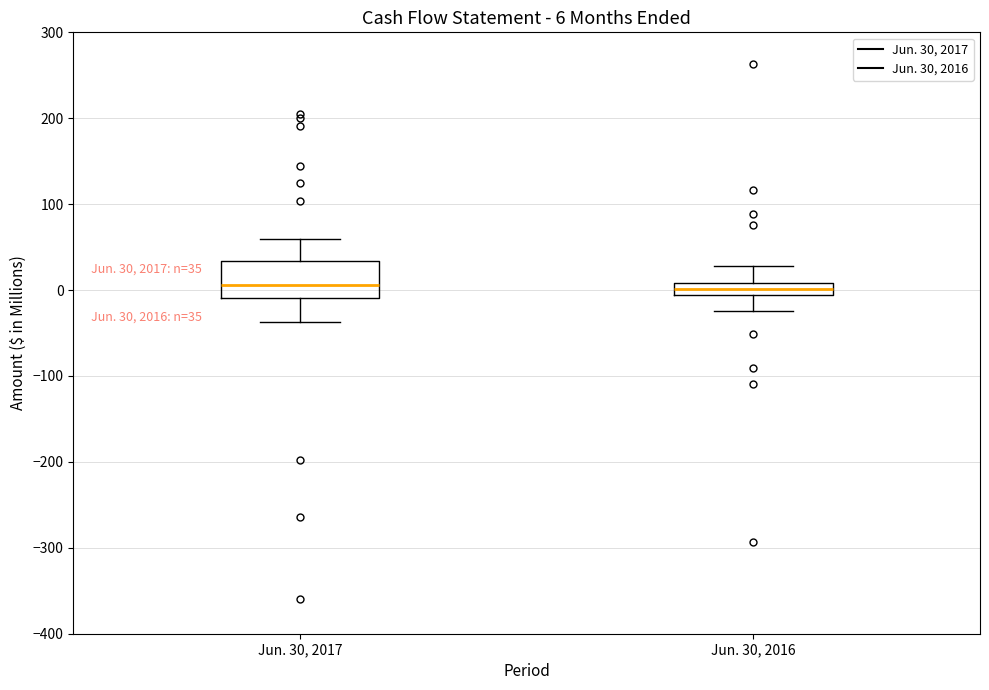

Comparing the boxes themselves (not the whiskers), which one is the tallest?

Jun. 30, 2017